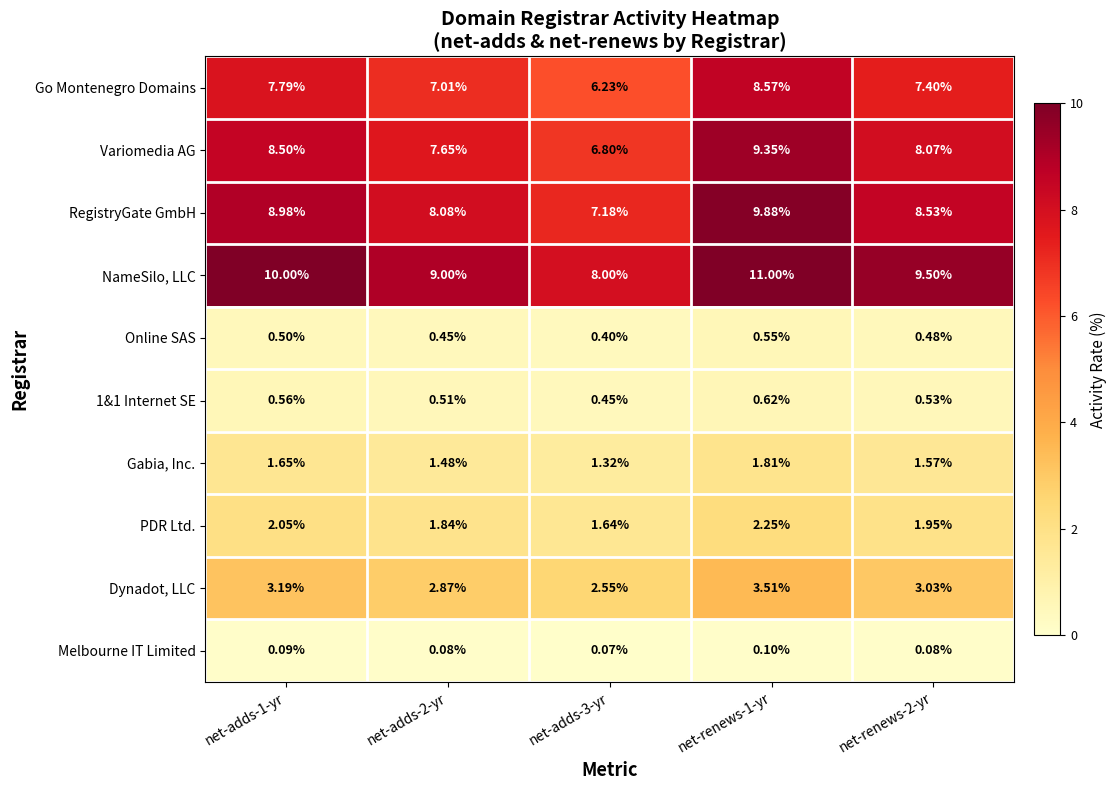

At how many categories does at least one series exceed 5?

5